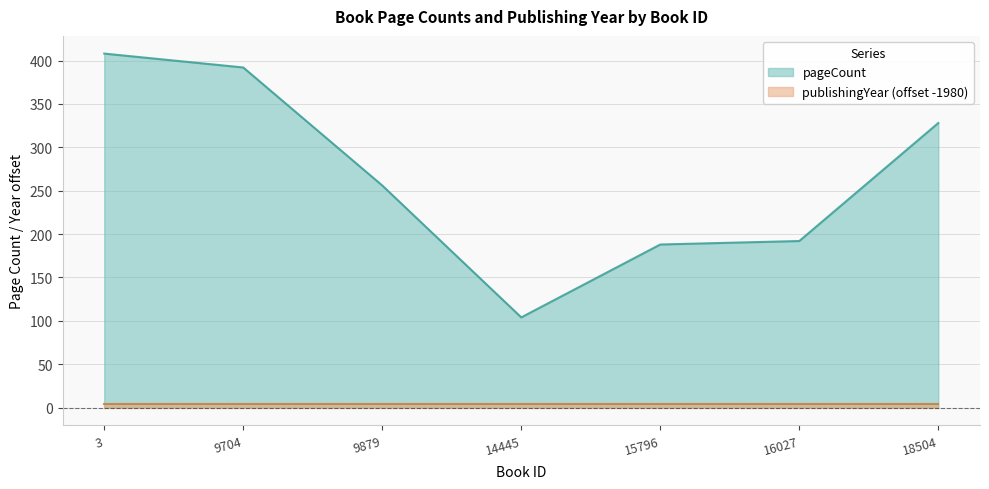

At which category does the chart reach its minimum across all series?

14445